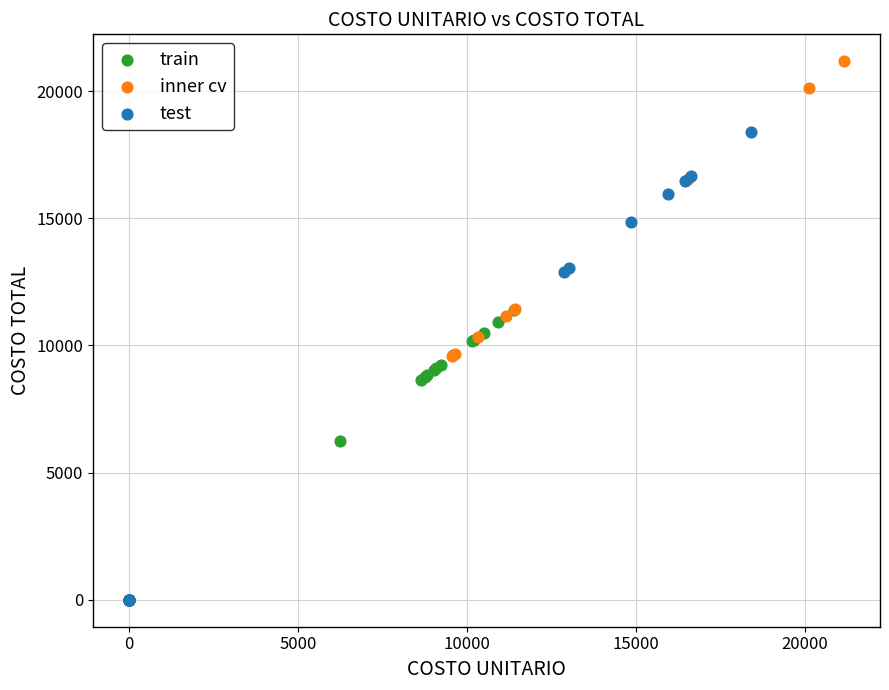

Which series has the largest Y range (max minus min)?

inner cv